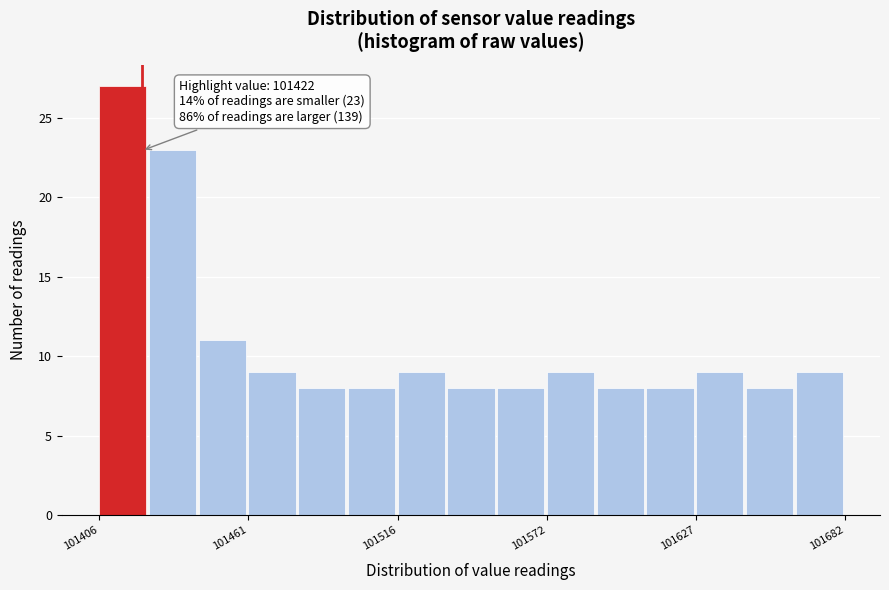

Around what value on the x-axis is the tallest bar? Give the approximate position of its centre, as read against the axis.

101410